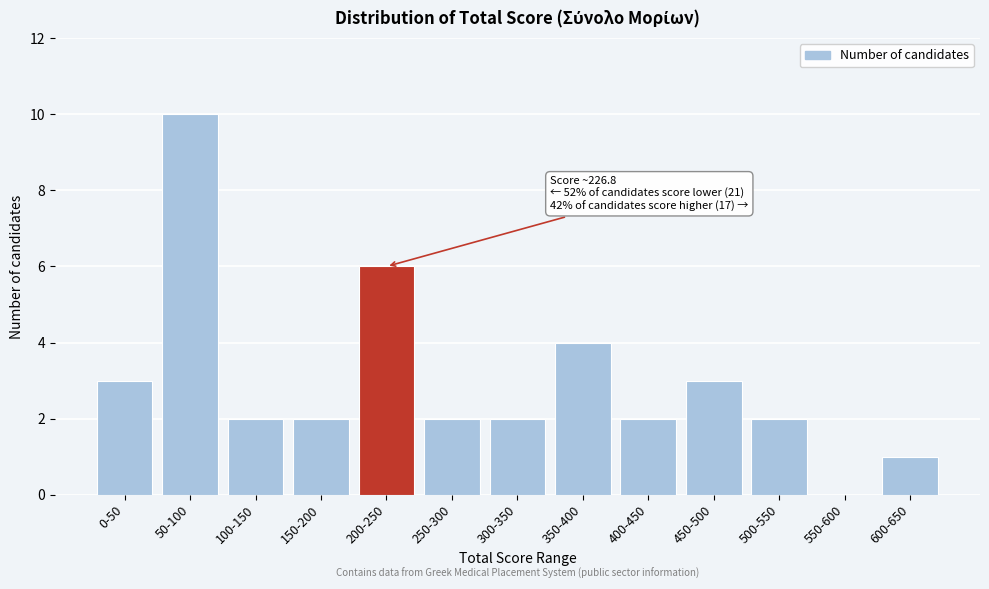

Reading right to left, transcribe all the data shown in this chart.

600-650=1	550-600=0	500-550=2	450-500=3	400-450=2	350-400=4	300-350=2	250-300=2	200-250=6	150-200=2	100-150=2	50-100=10	0-50=3